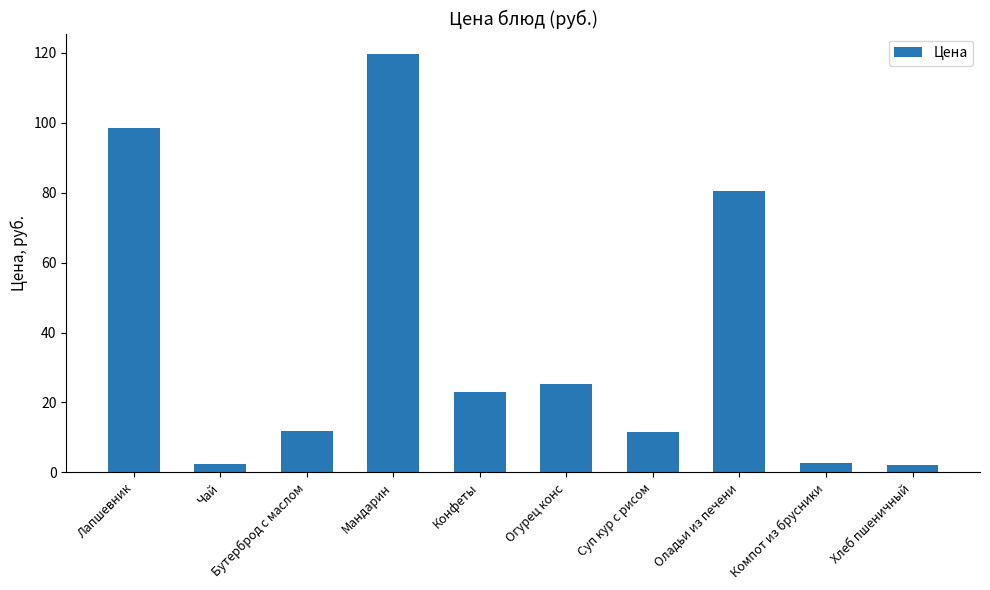

What is the change in value from Конфеты to Хлеб пшеничный?

-20.9